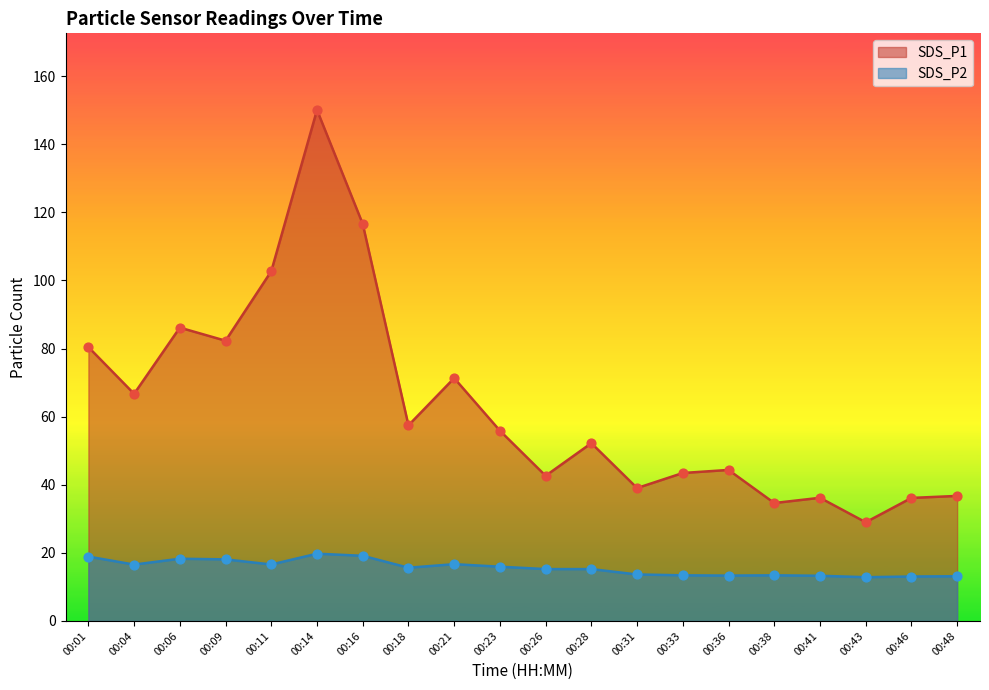

At how many categories does at least one series exceed 77?

6